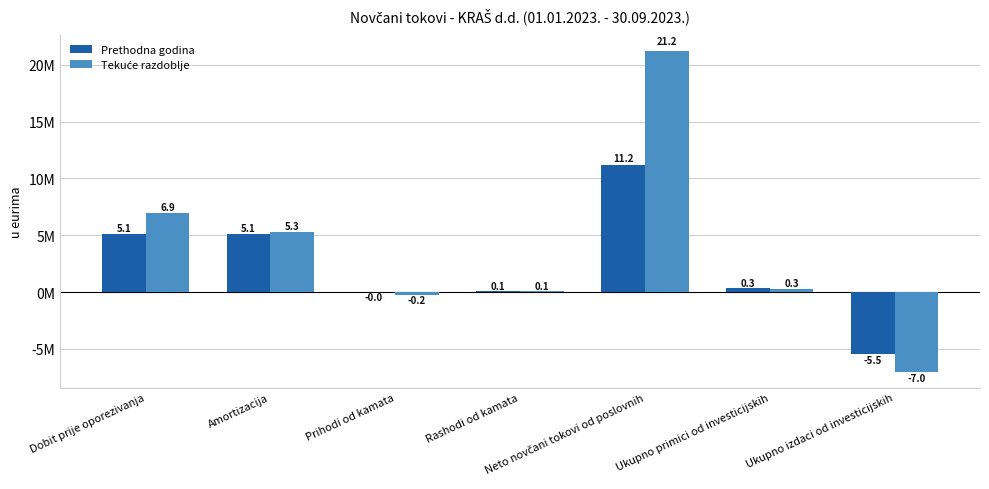

At which label does Prethodna godina first exceed 331830?

Dobit prije oporezivanja